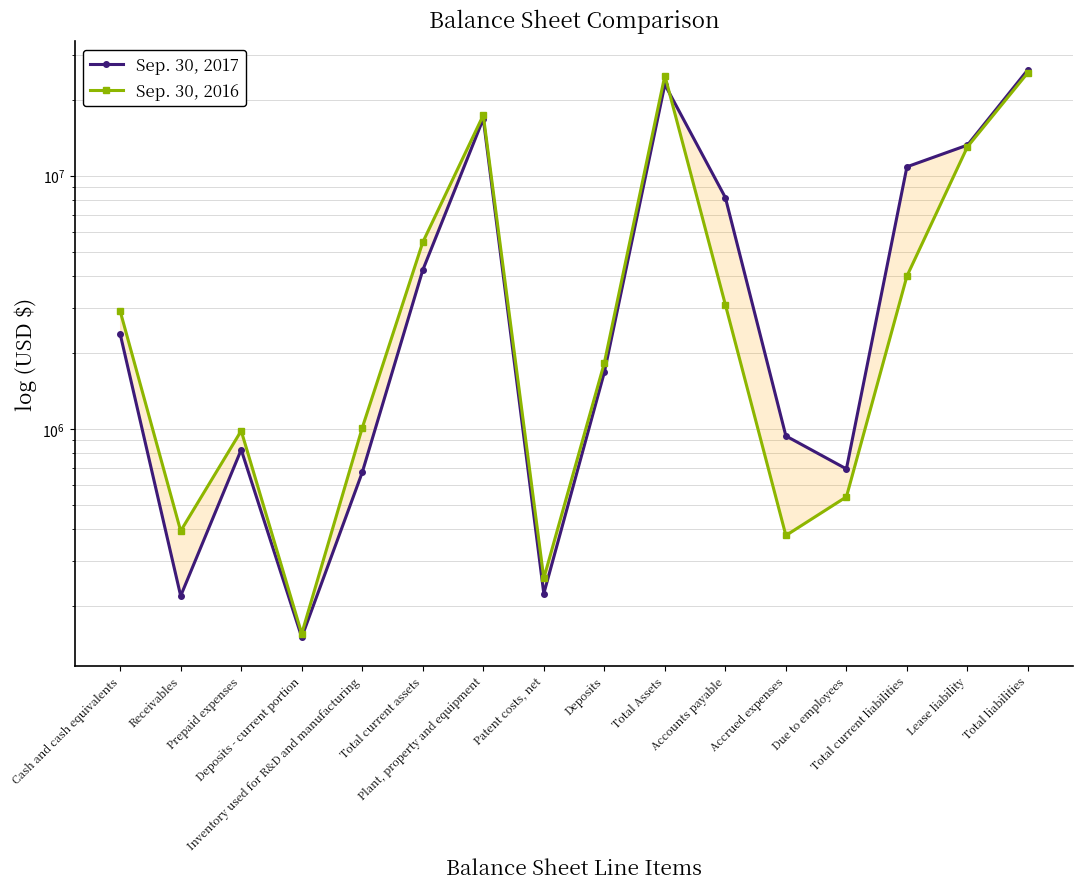

What is the maximum value for Sep. 30, 2017?

26261151